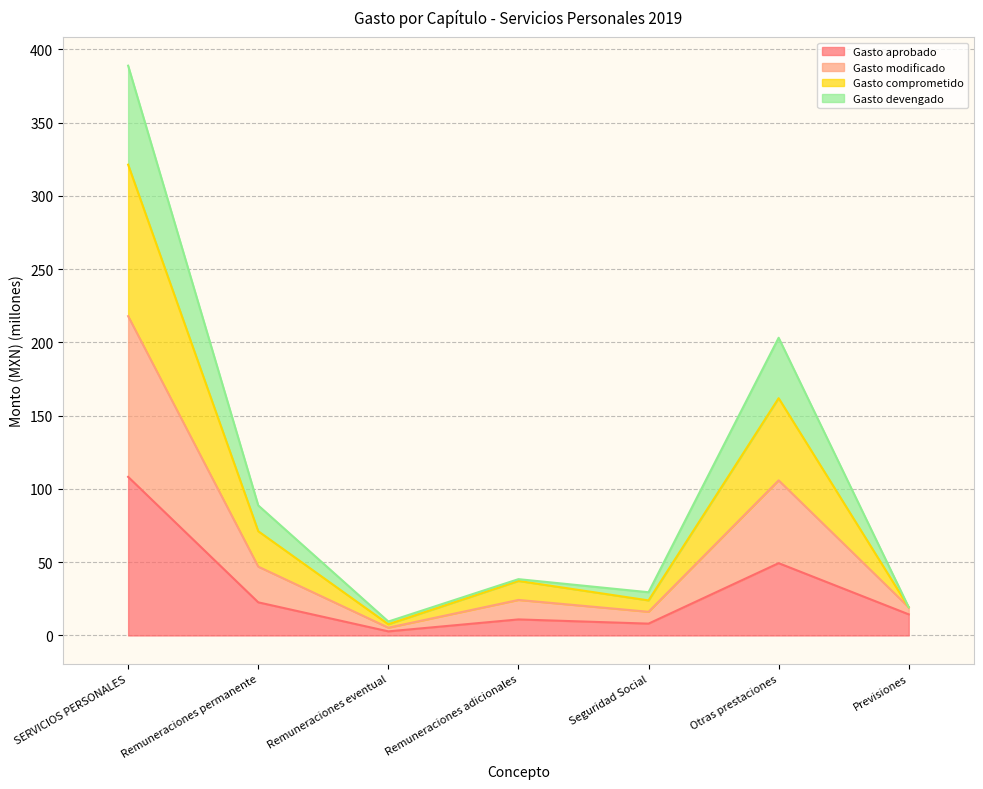

Does the chart have visible grid lines?

Yes